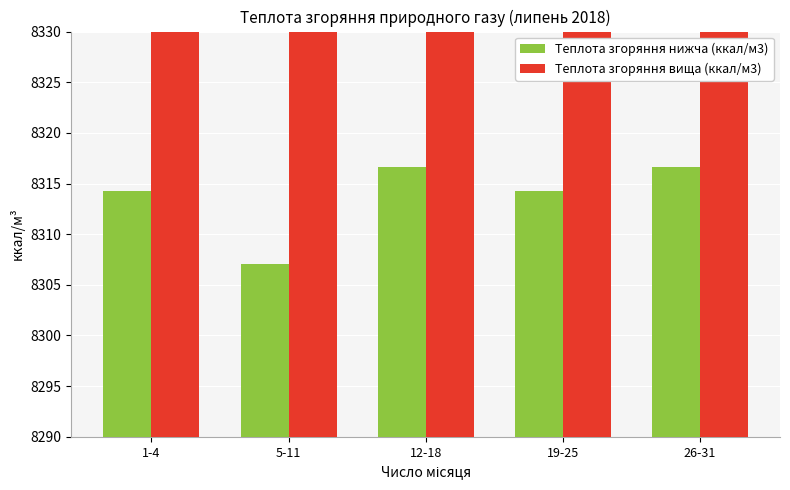

List the labels in order of Теплота згоряння нижча (ккал/м3) value, smallest first.

5-11, 1-4, 19-25, 12-18, 26-31